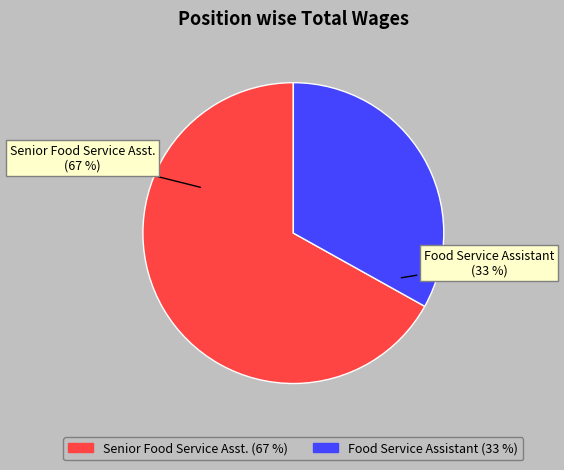

Approximately how many times larger is the value at Food Service Assistant compared to Senior Food Service Asst.?

0.5